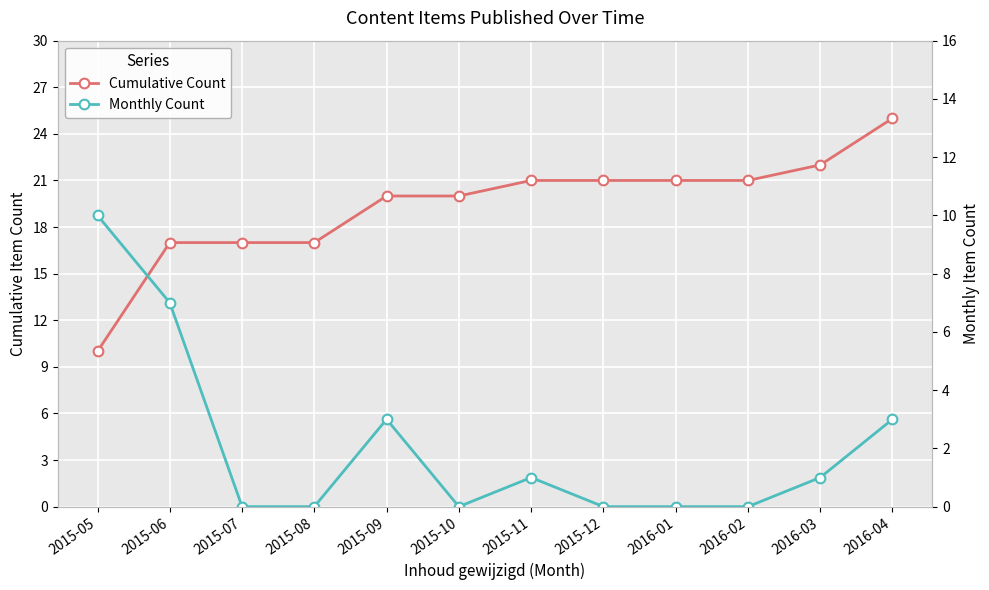

How many Monthly Count values are between 0 and 3?

10